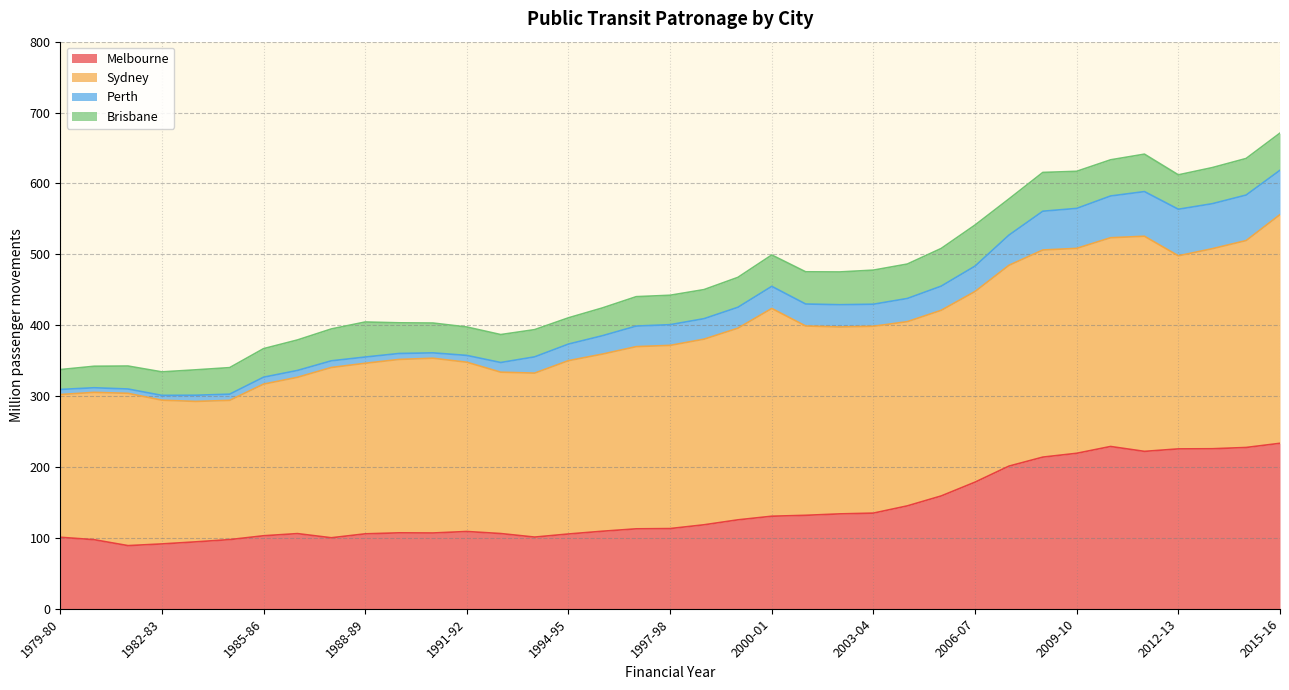

True or false: Sydney and Melbourne intersect in this chart.

False